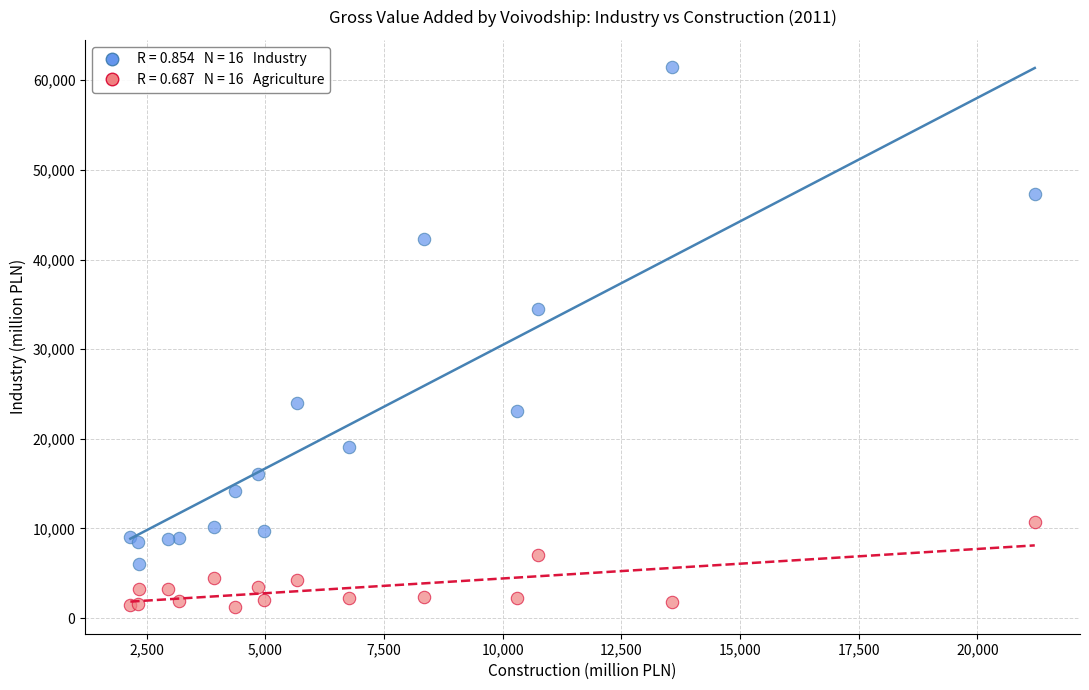

Across all series, what Y value is closest to 31380?

34467